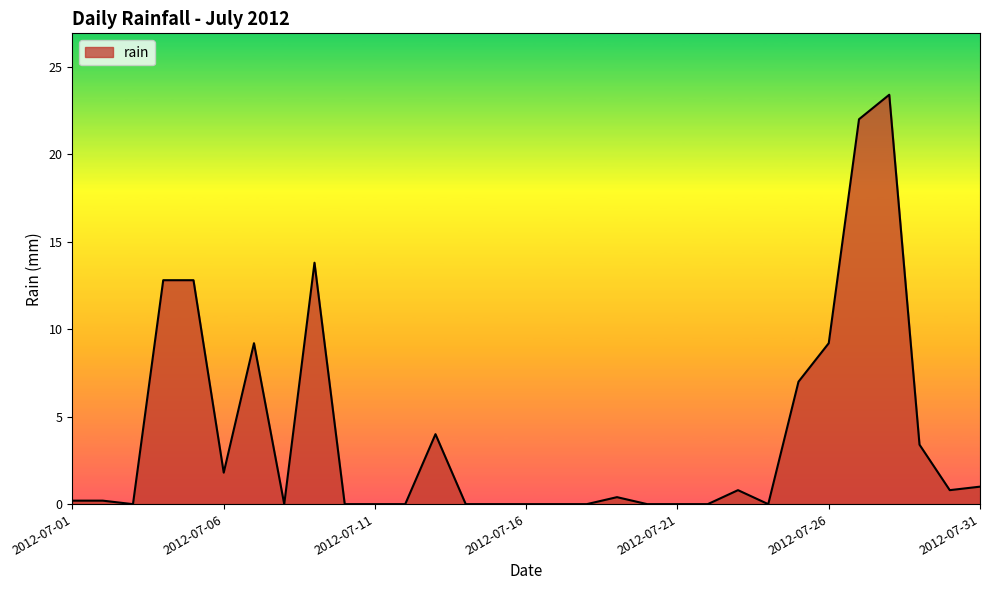

What is the difference between the maximum and minimum values?

23.4